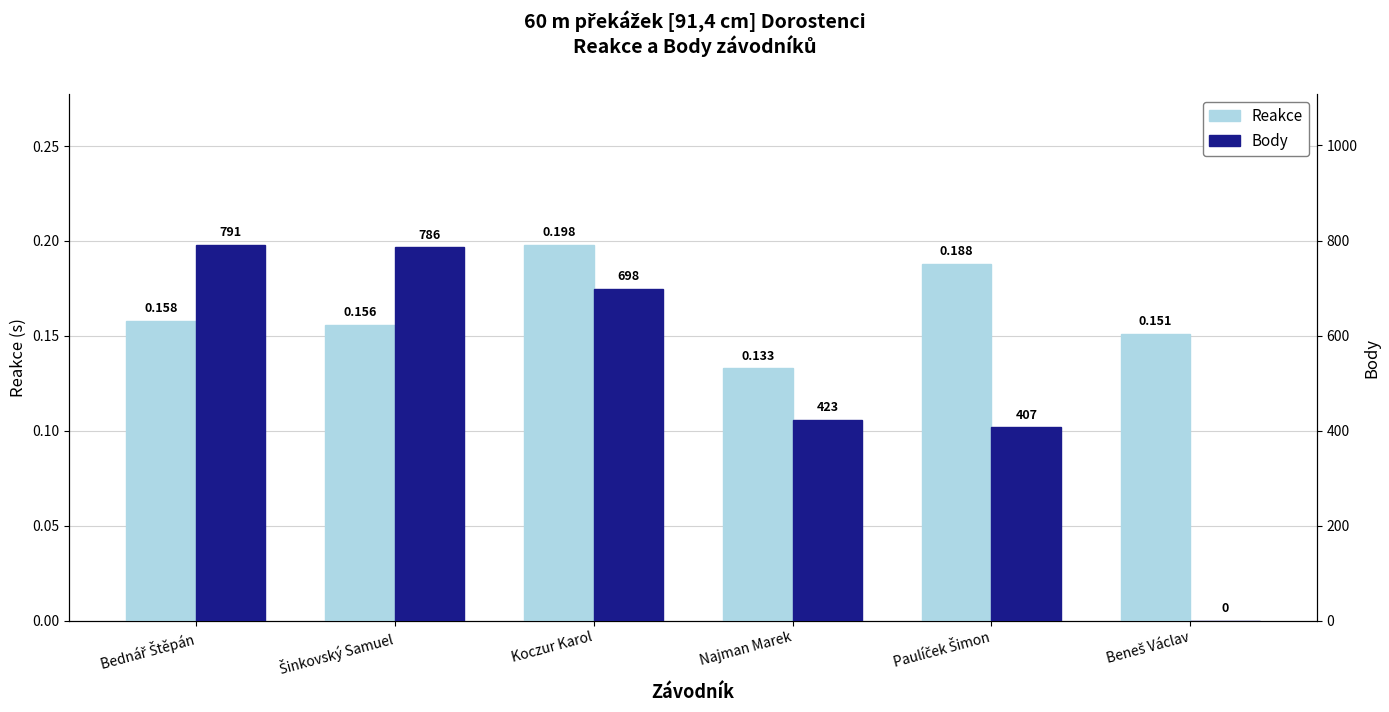

The value of Body at Bednář Štěpán is 506.9. True or false?

False